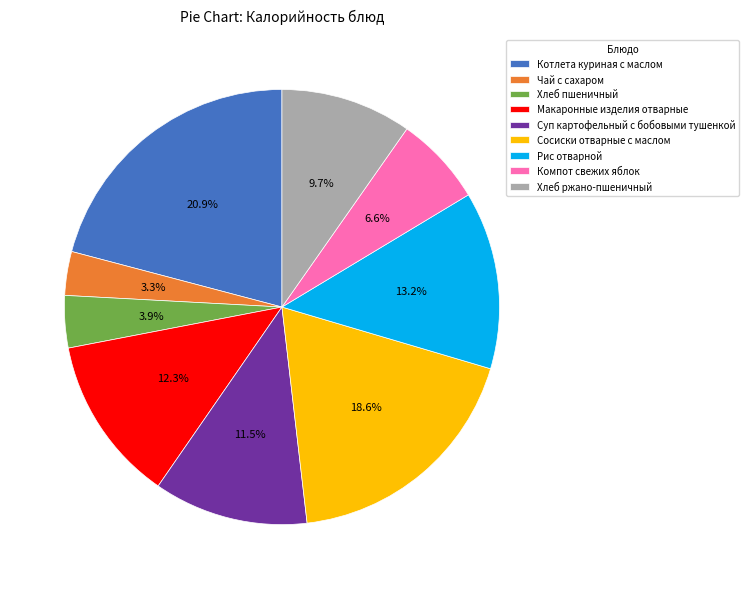

Which slice is the largest?

Котлета куриная с маслом